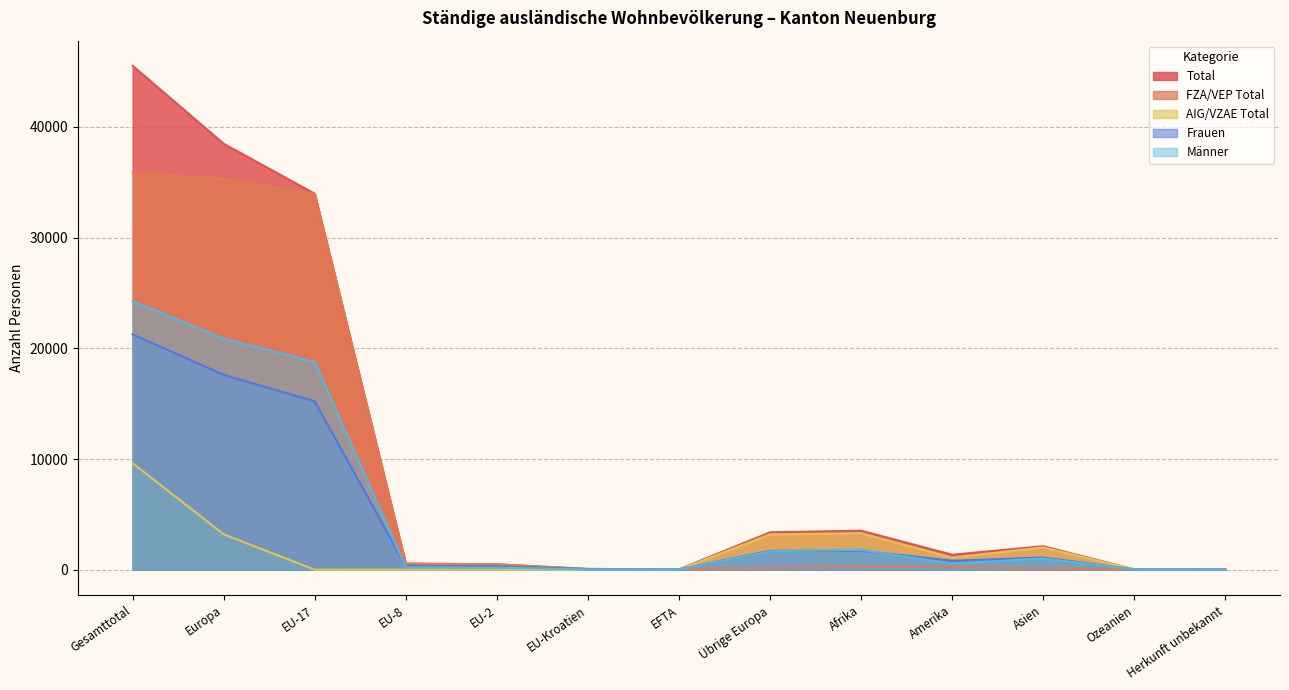

What is the difference between the second highest and second lowest values in the Männer series?

20862